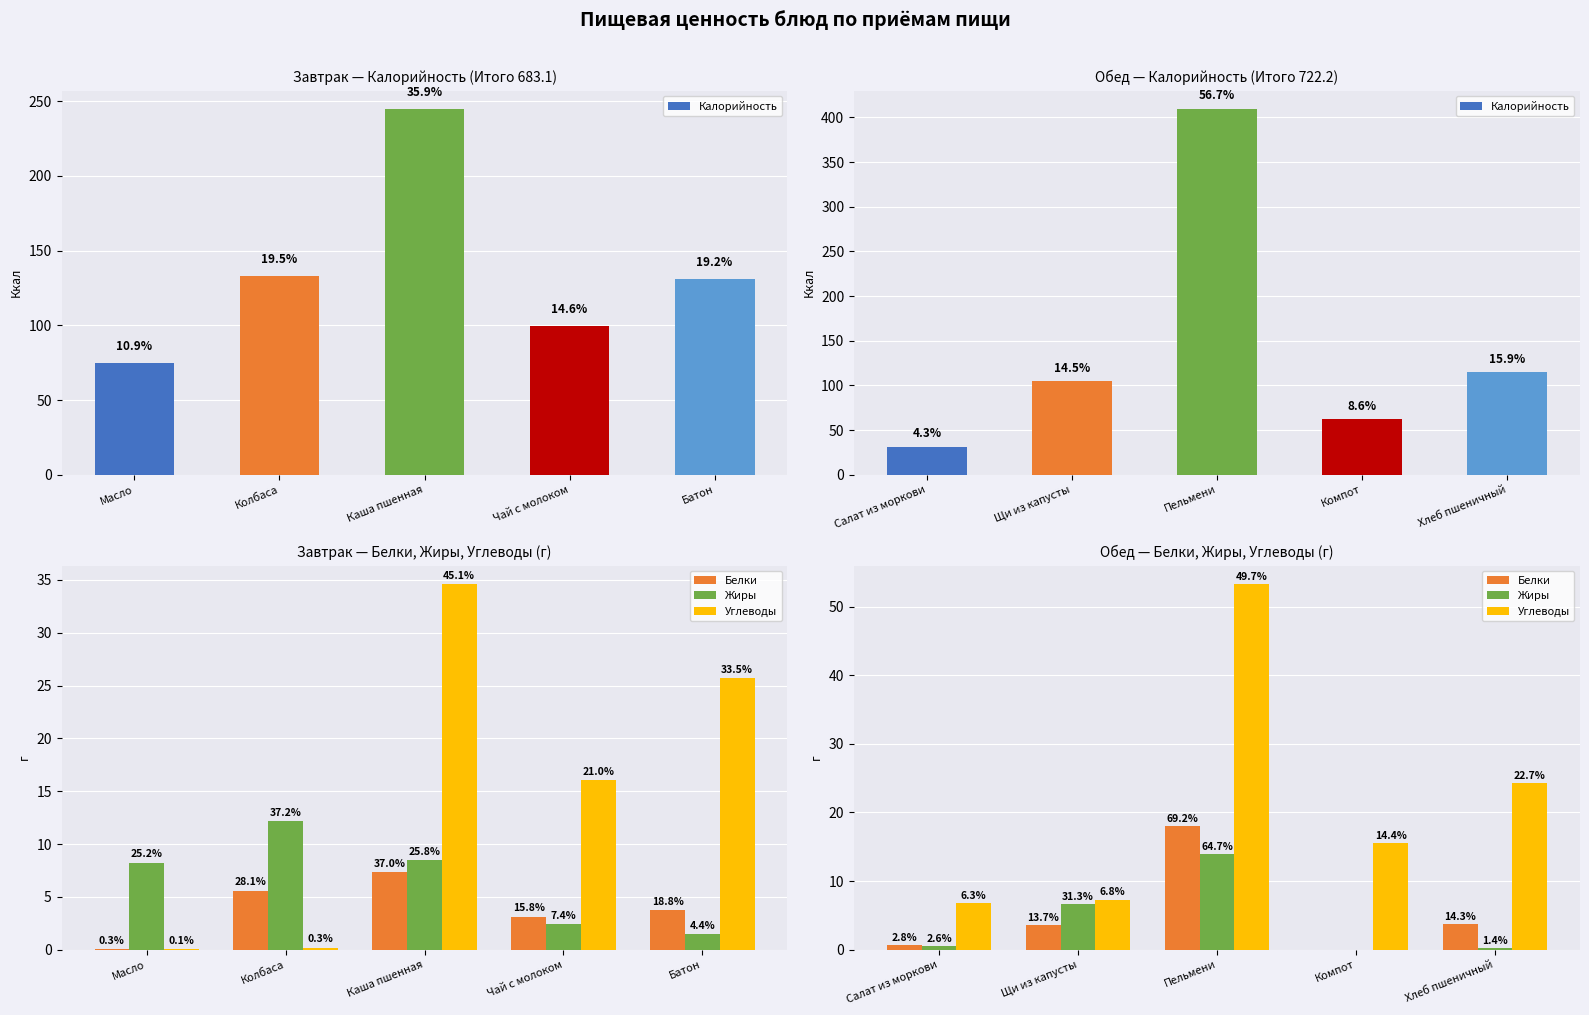

How many positive values does the Жиры series have?

4